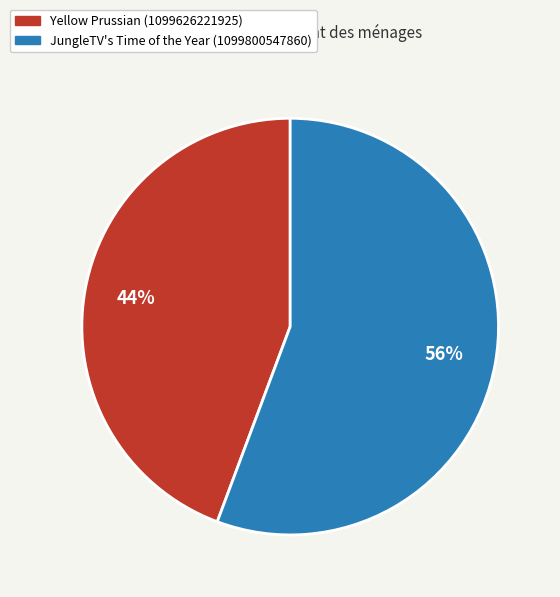

To the nearest percent, what is the average slice percentage?

50%